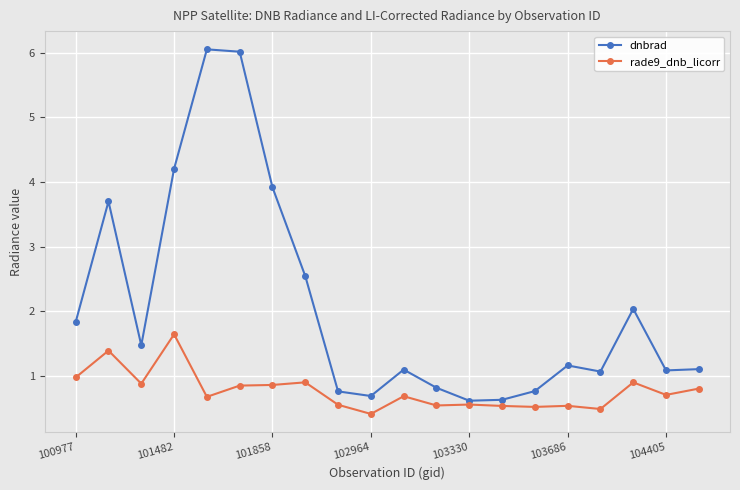

How many lines are shown in the chart?

2